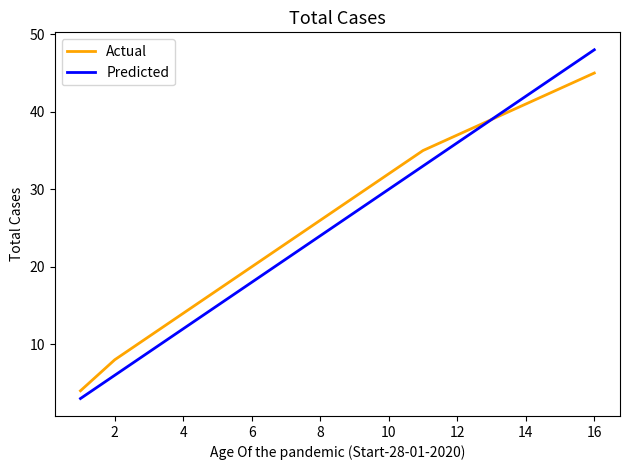

Which series has the widest spread of values?

Predicted